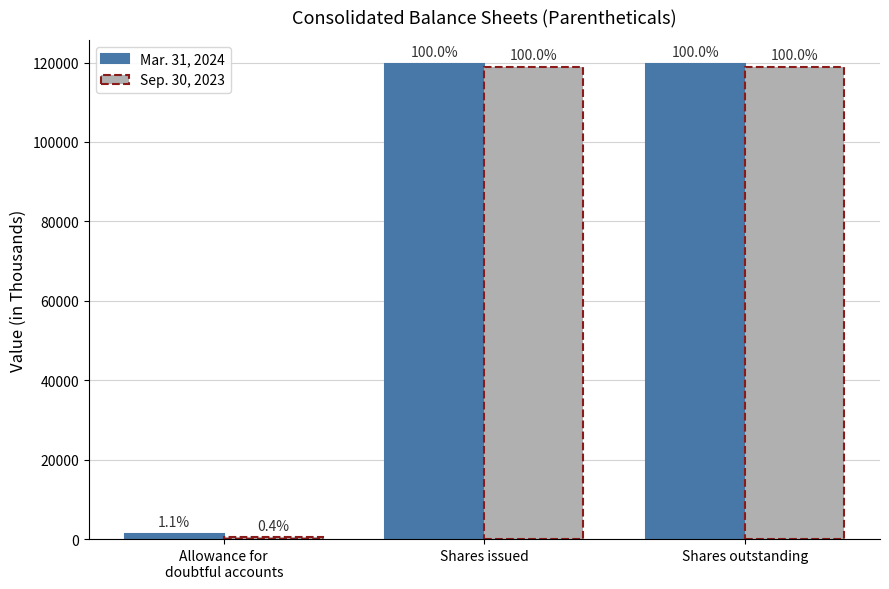

List the labels in order of Mar. 31, 2024 value, largest first.

Shares issued, Shares outstanding, Allowance for
doubtful accounts